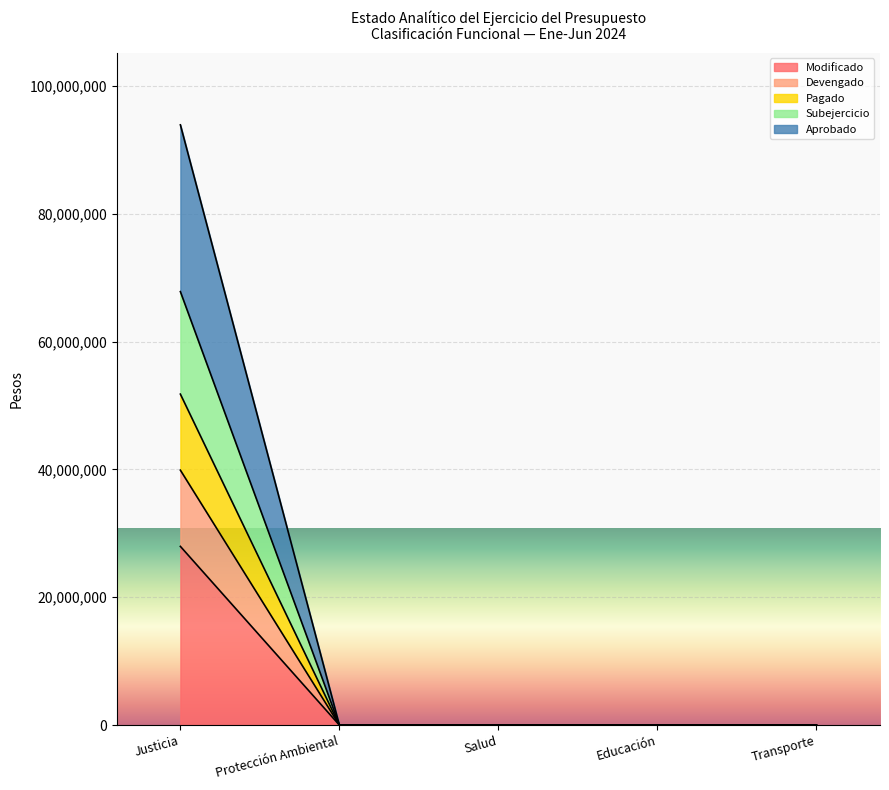

The value of Subejercicio at Justicia is 67827617. True or false?

True